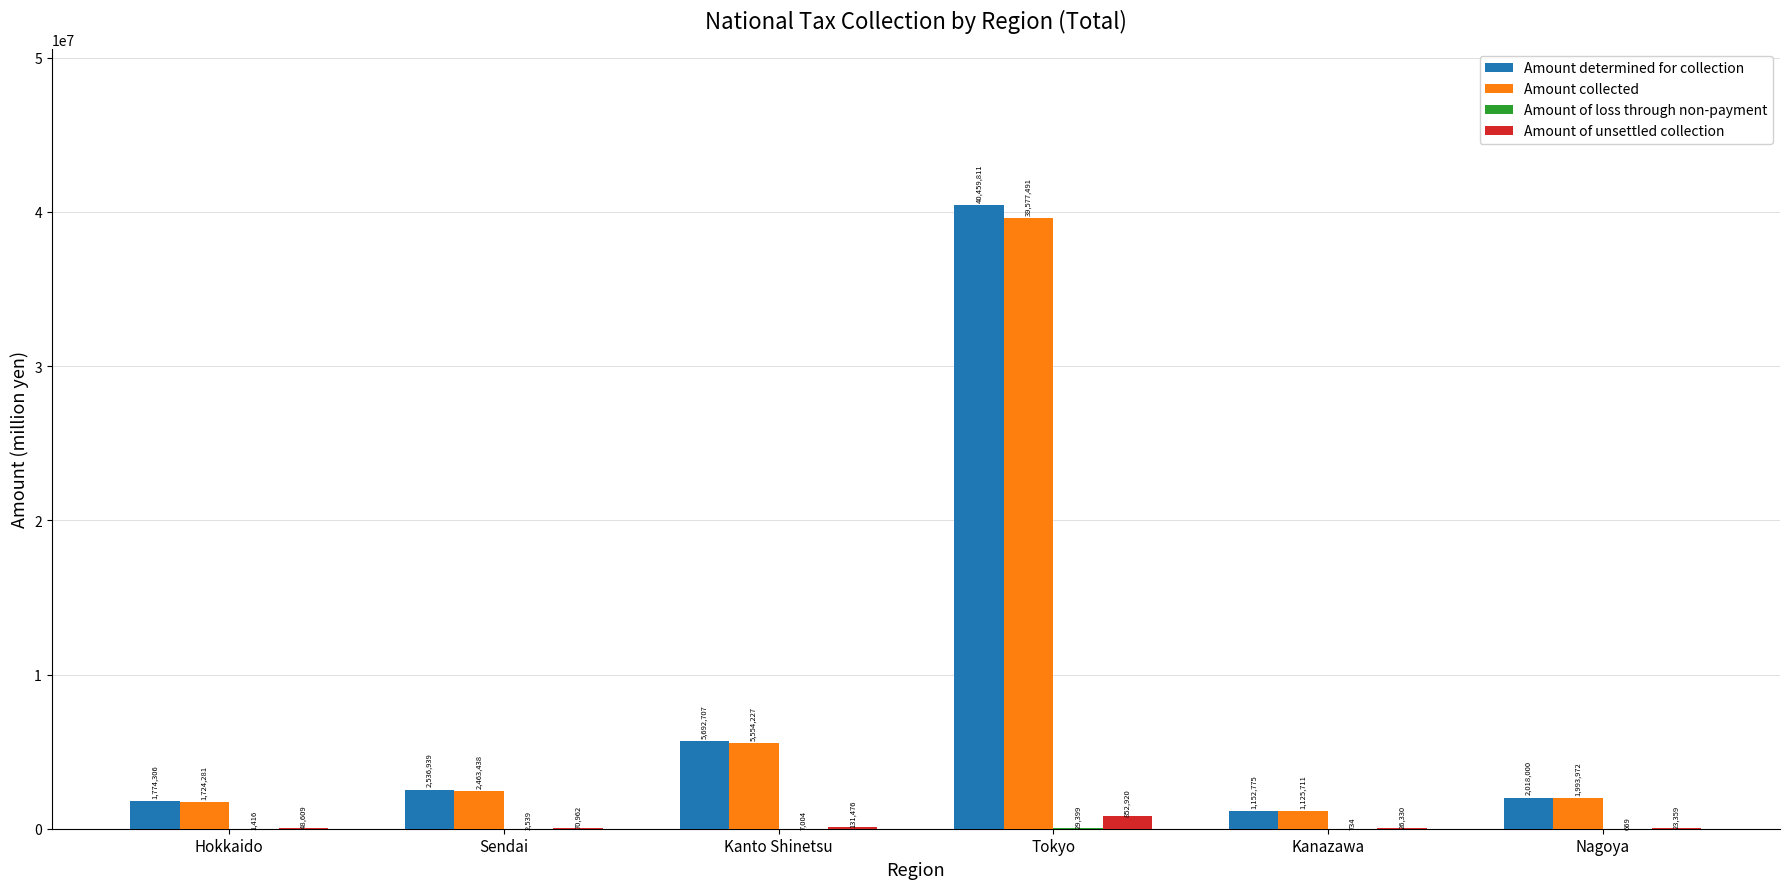

Are the bars grouped side by side (vs. stacked)?

Yes